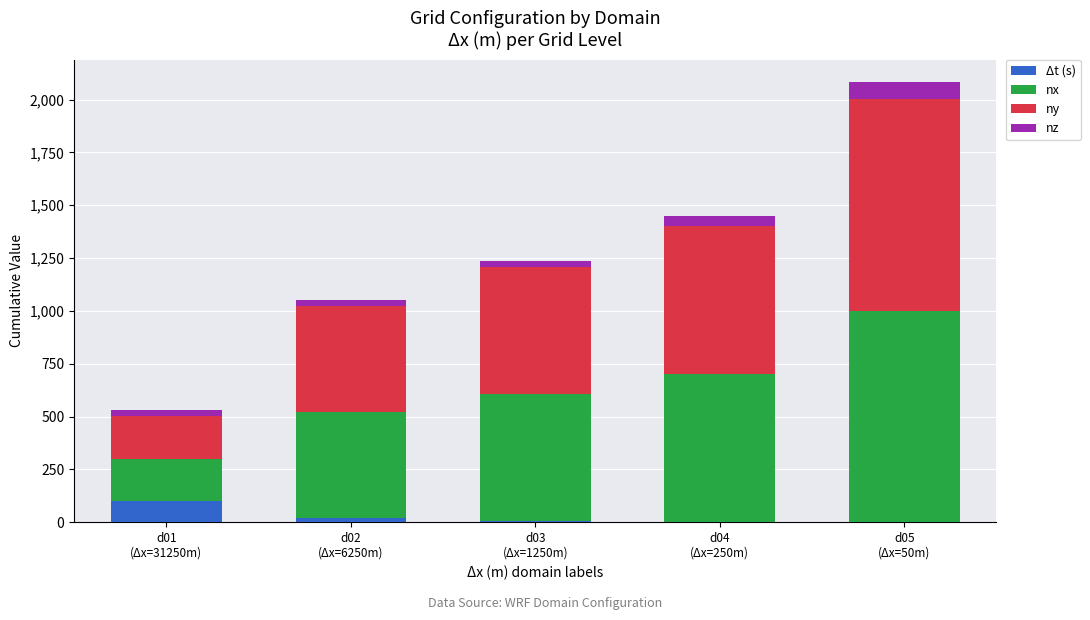

The value of Δt (s) at d02
(Δx=6250m) is 20.0. True or false?

True